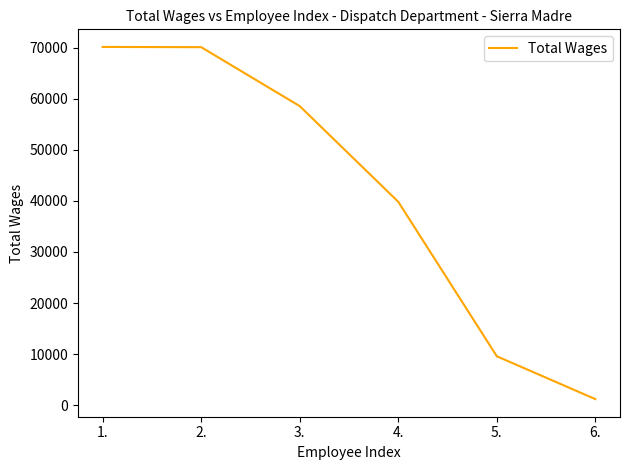

How many lines are shown in the chart?

1